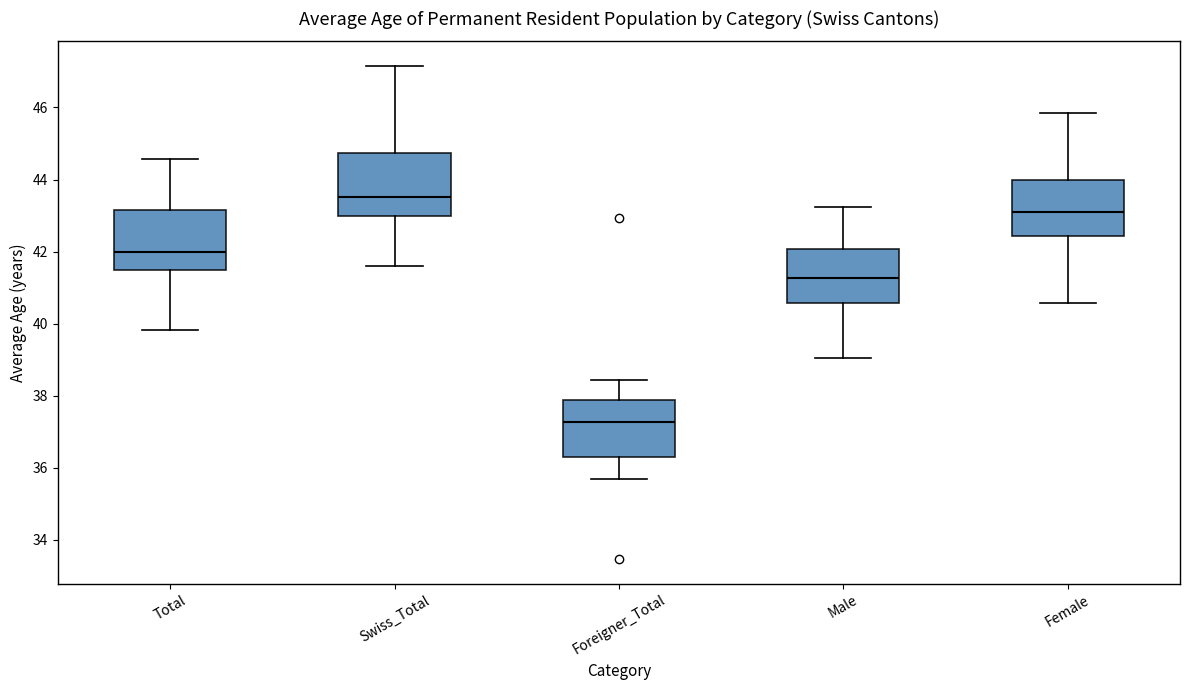

Which box has the highest median line?

Swiss_Total